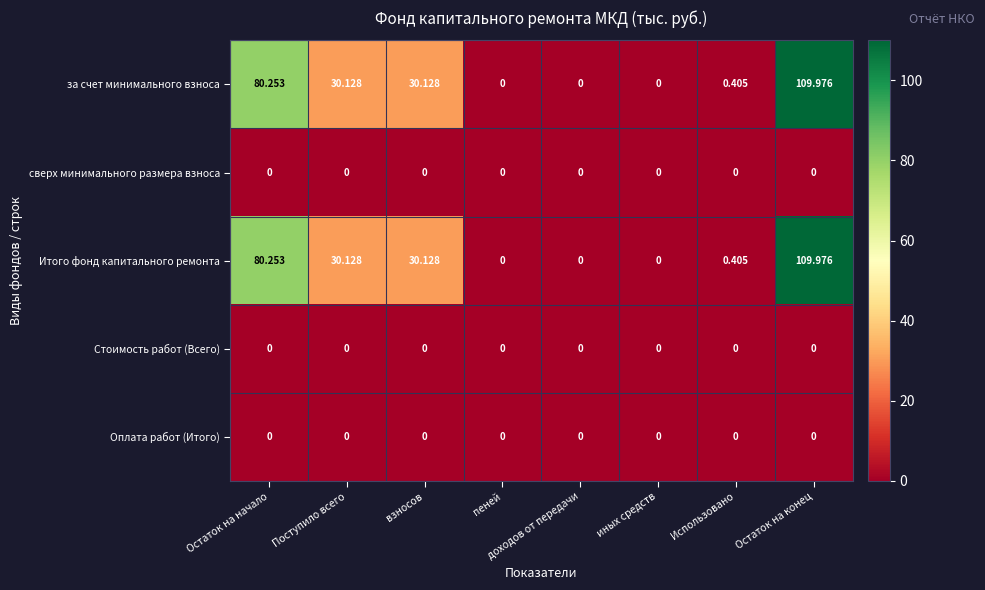

Which category has the highest value across all series?

Остаток на конец